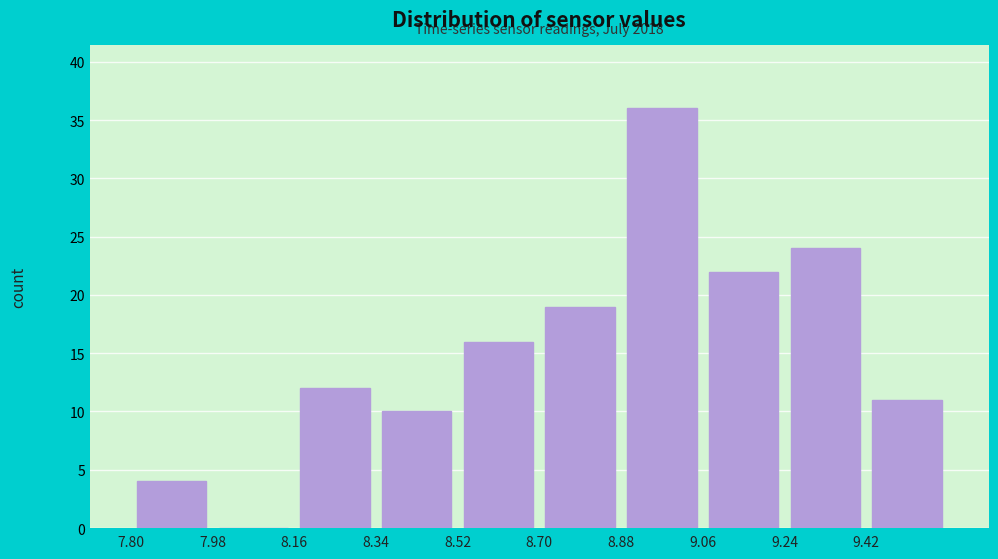

Which range on the x-axis has the tallest bar?

8.88 to 9.06